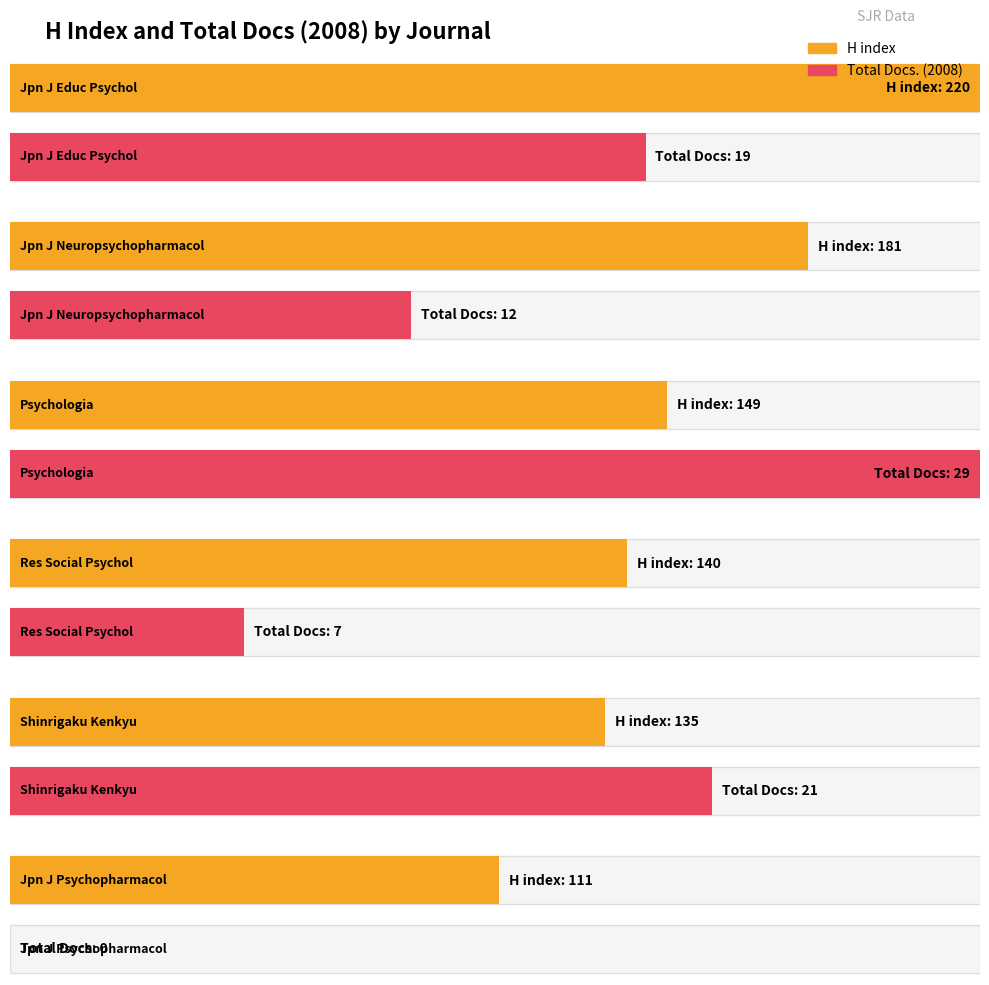

The H index series shows 257 at Psychologia. True or false?

False